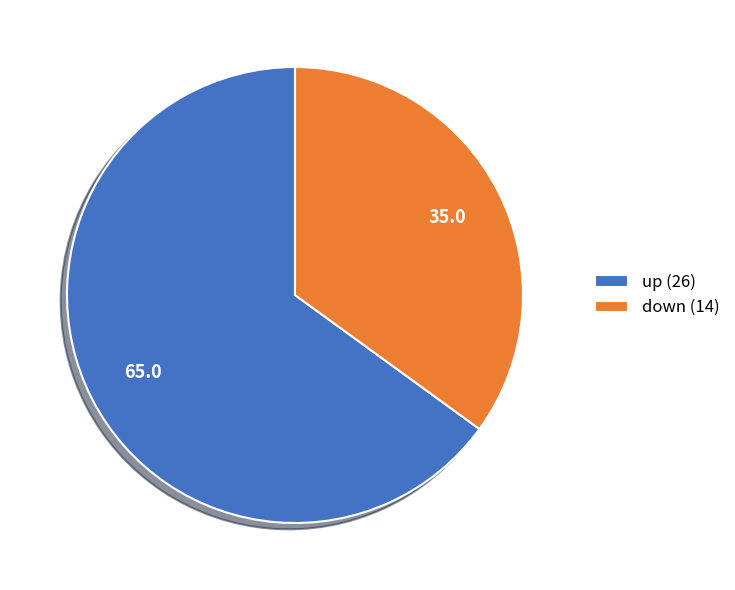

Approximately how many times larger is the value at down (14) compared to up (26)?

0.5